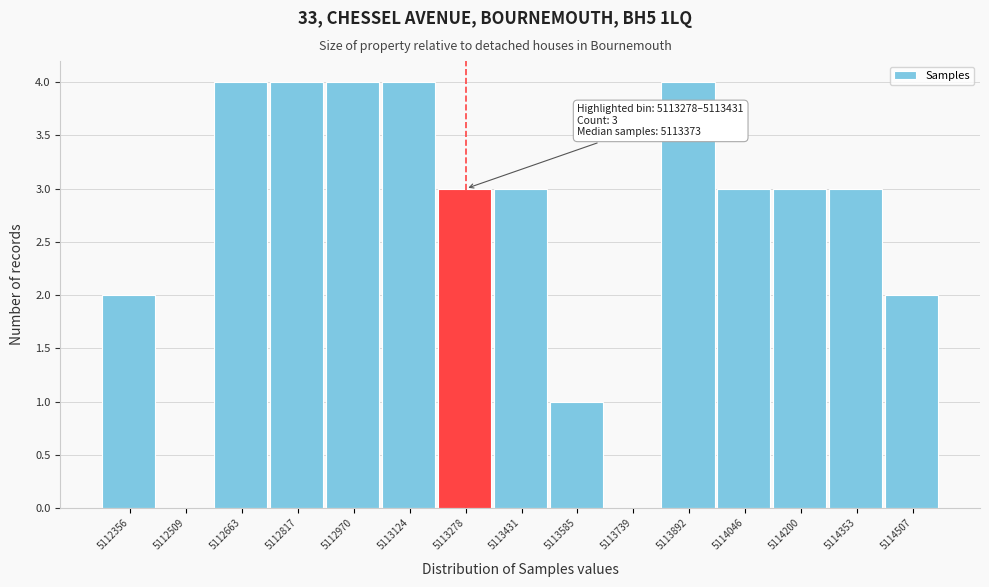

Reading left to right, list all the values displayed in this chart.

5112356=2	5112509=0	5112663=4	5112817=4	5112970=4	5113124=4	5113278=3	5113431=3	5113585=1	5113739=0	5113892=4	5114046=3	5114200=3	5114353=3	5114507=2